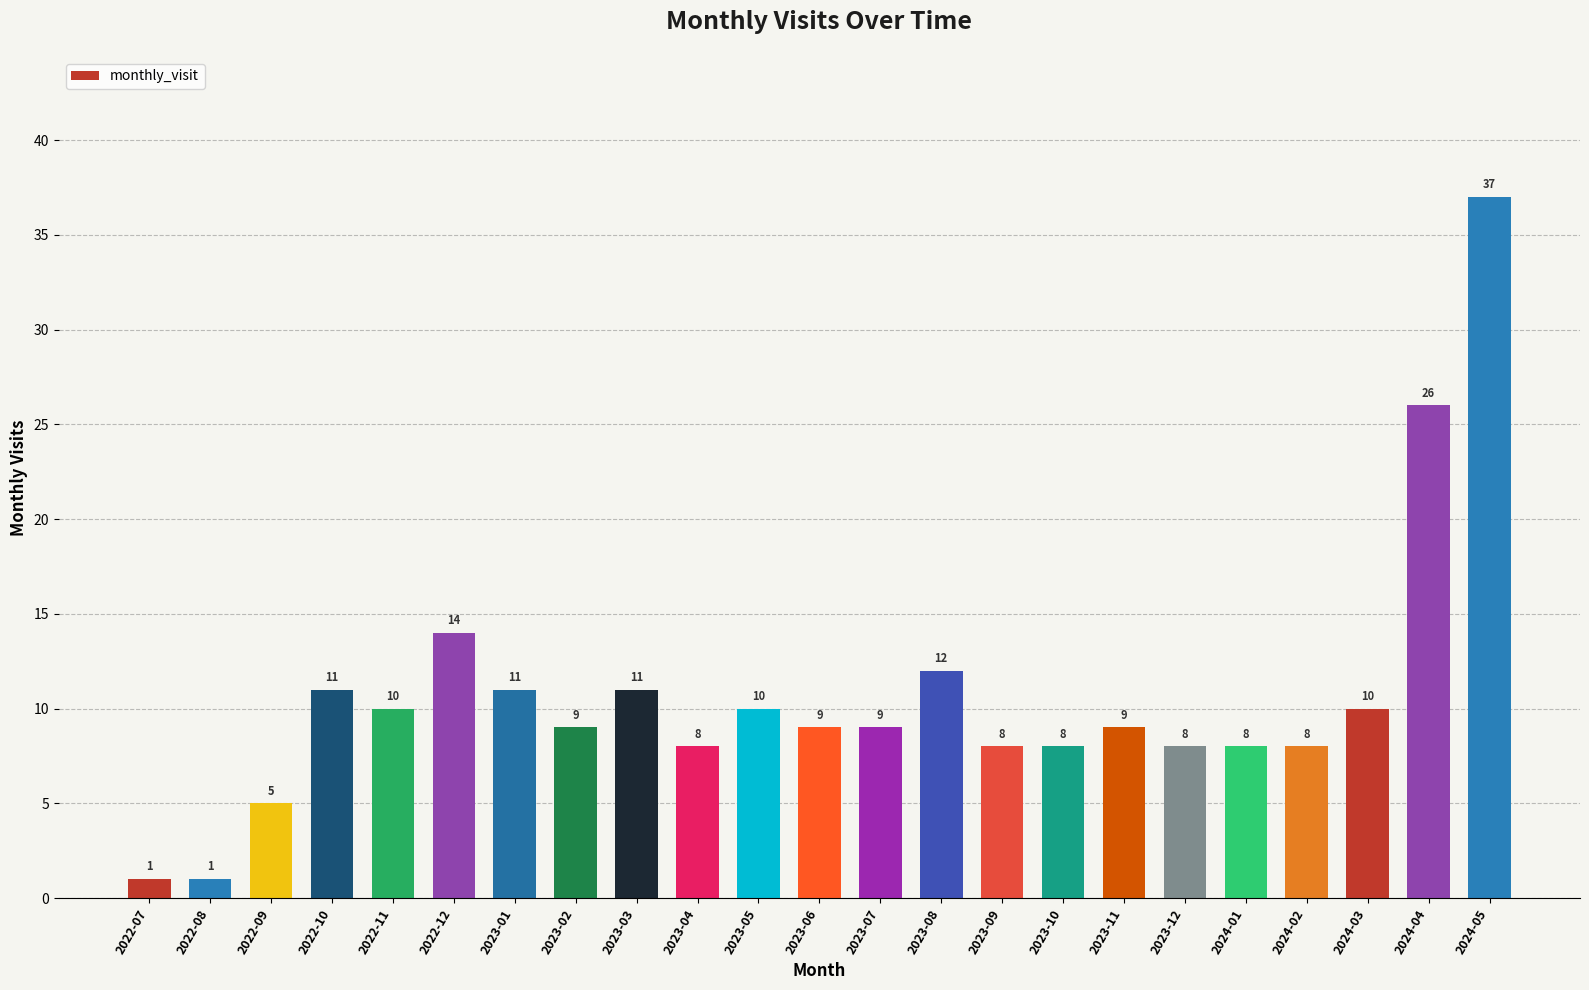

What is the label of the 9th bar from the left?

2023-03